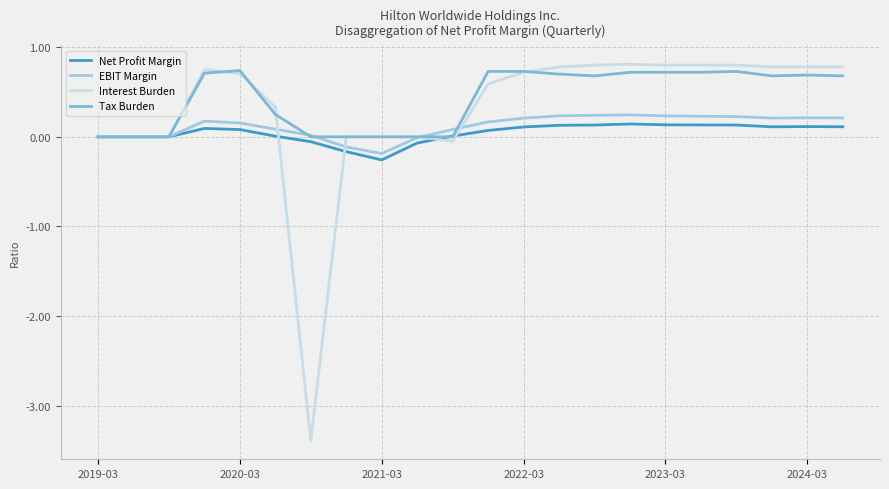

Which series has the largest total across all categories?

Tax Burden